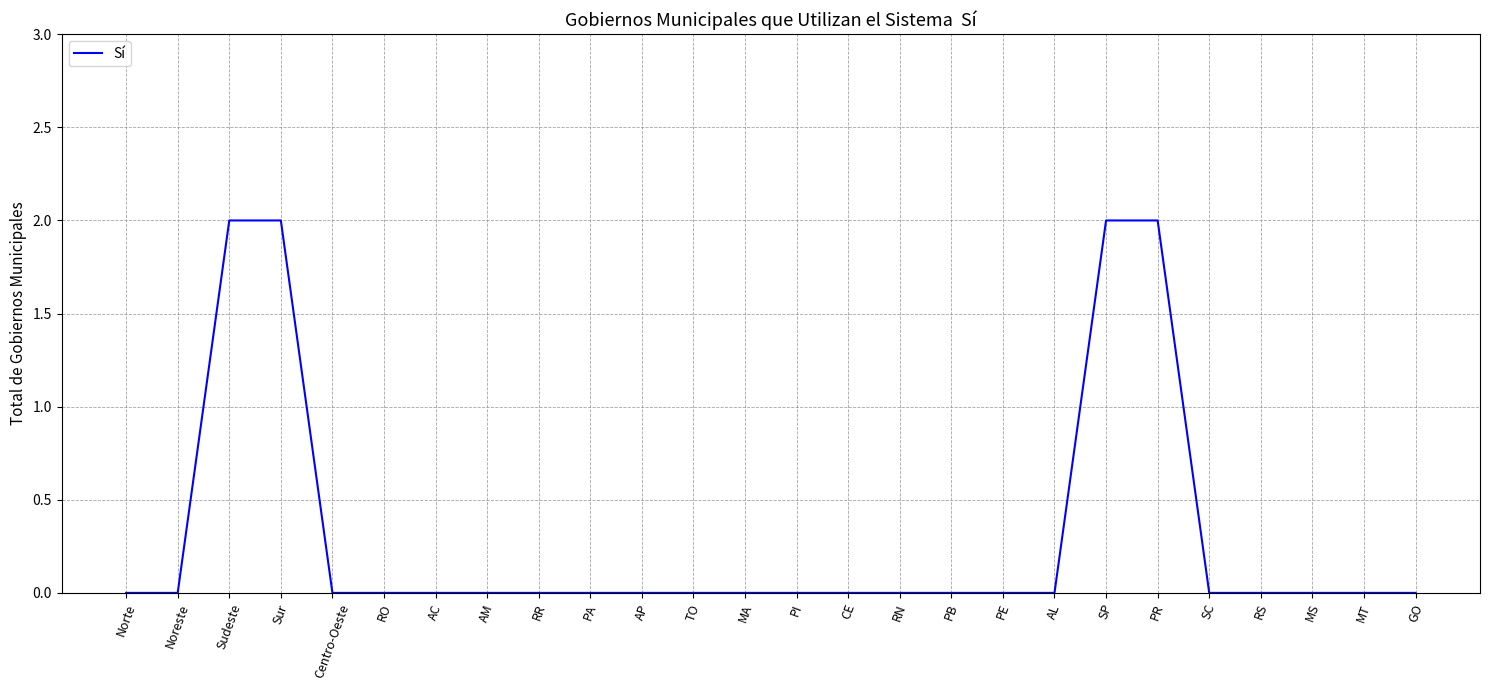

True or false: the data shows 1 at AC.

False